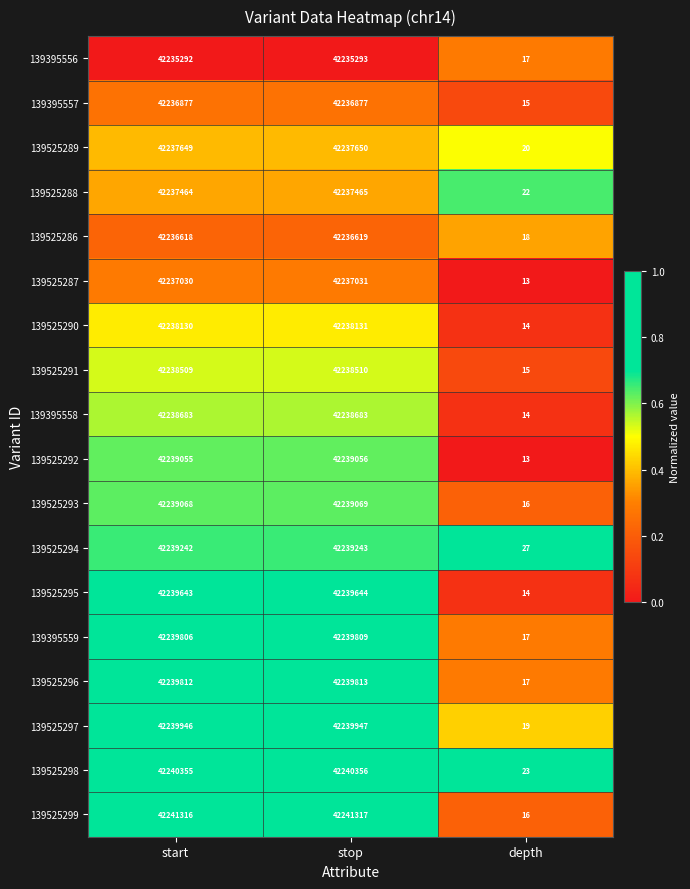

True or false: 139525291 has a value of 15 at depth.

True